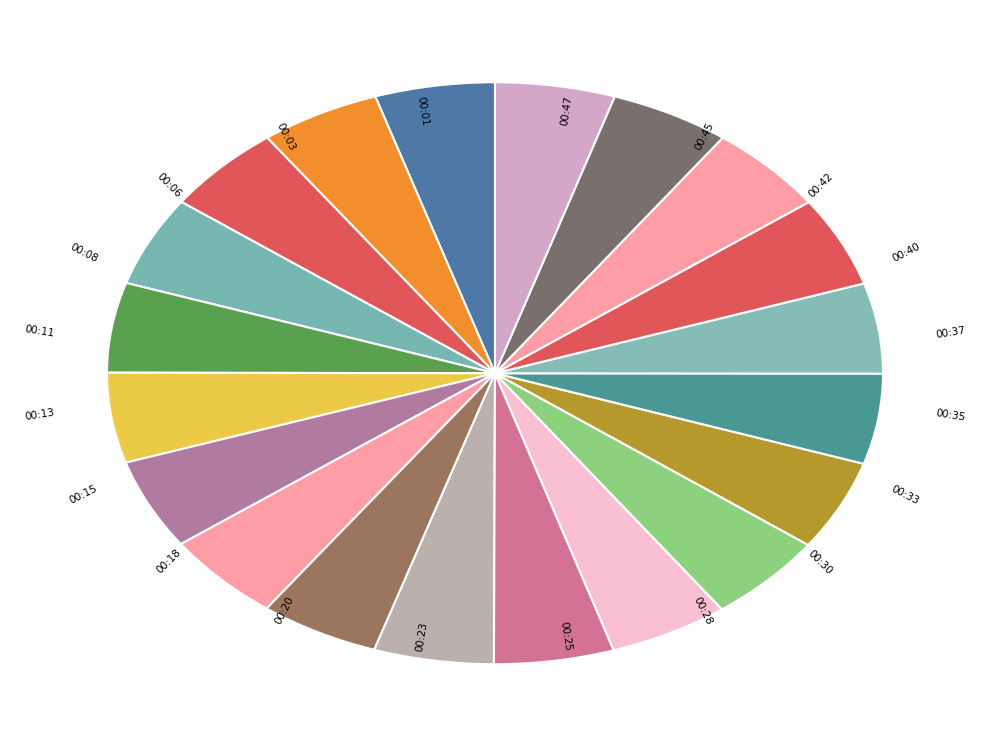

Does 00:15 account for over 50% of the chart?

No